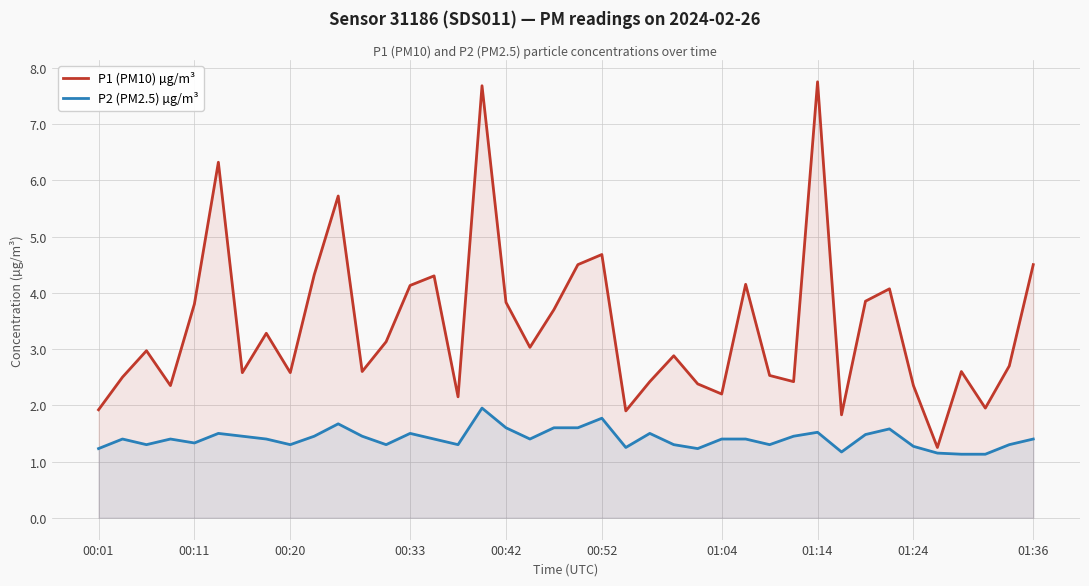

What is the difference between the maximum and minimum values in the P2 (PM2.5) µg/m³ series?

0.8